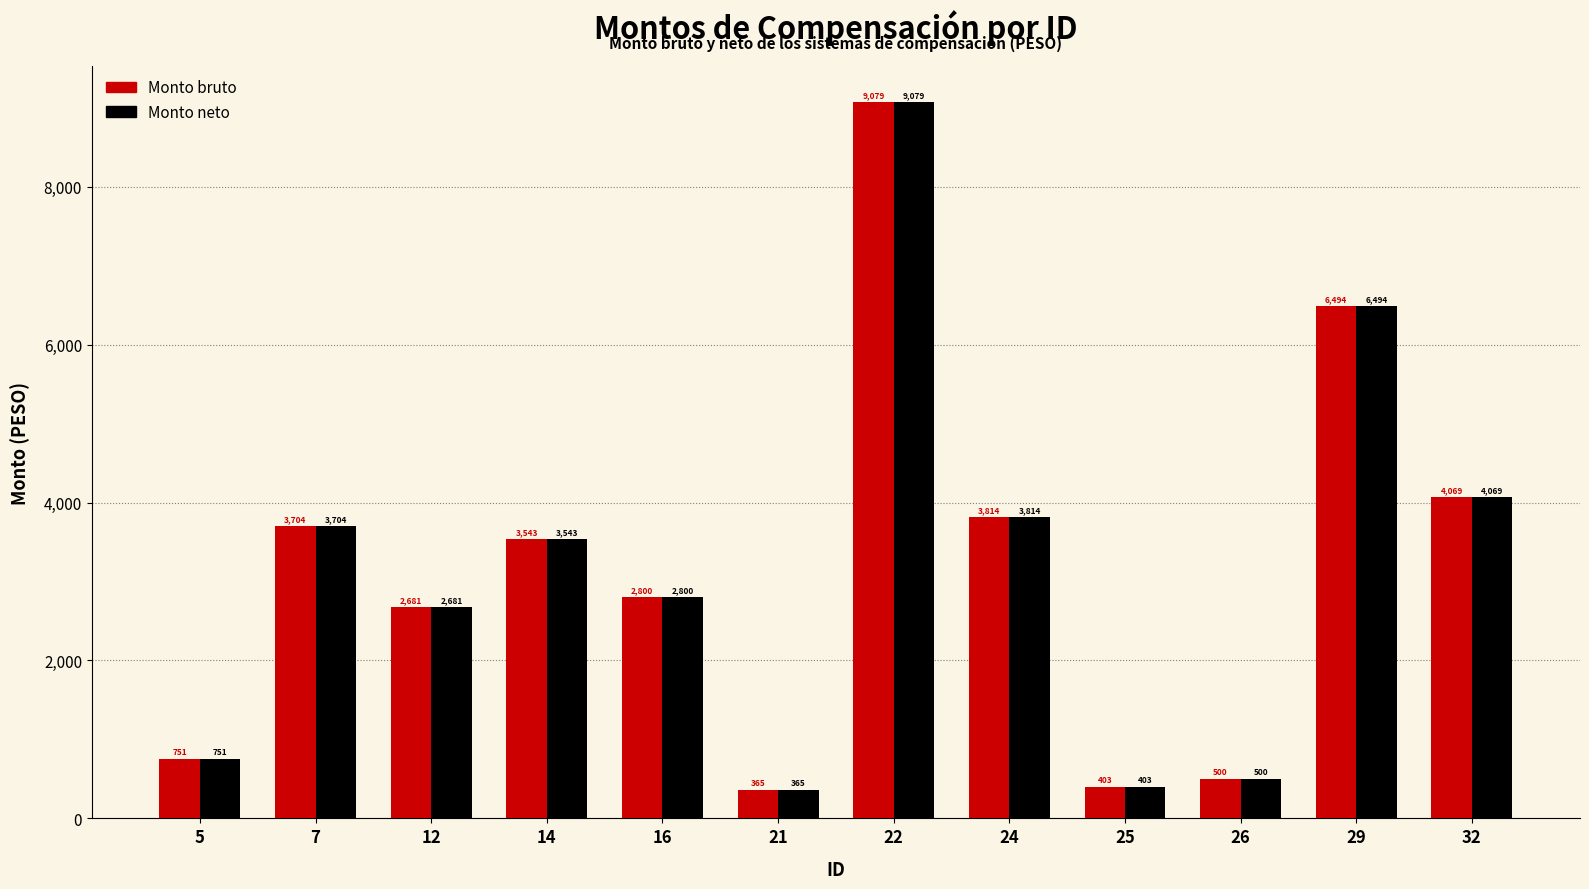

Rank the categories by Monto bruto value from lowest to highest.

21, 25, 26, 5, 12, 16, 14, 7, 24, 32, 29, 22